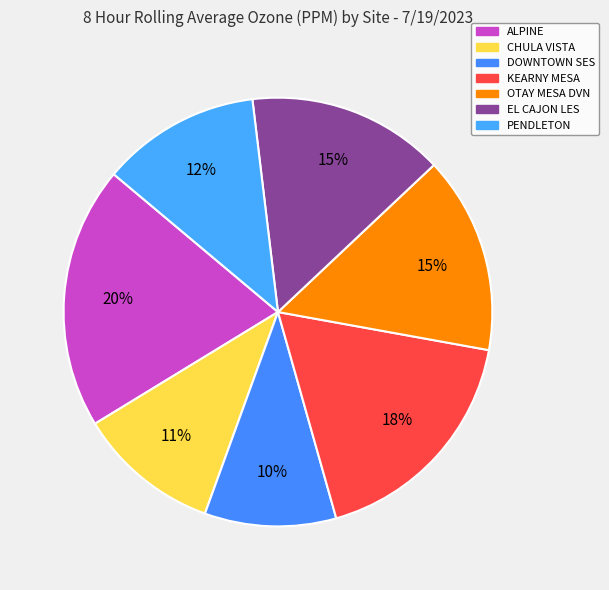

How many slices are in this pie chart?

7